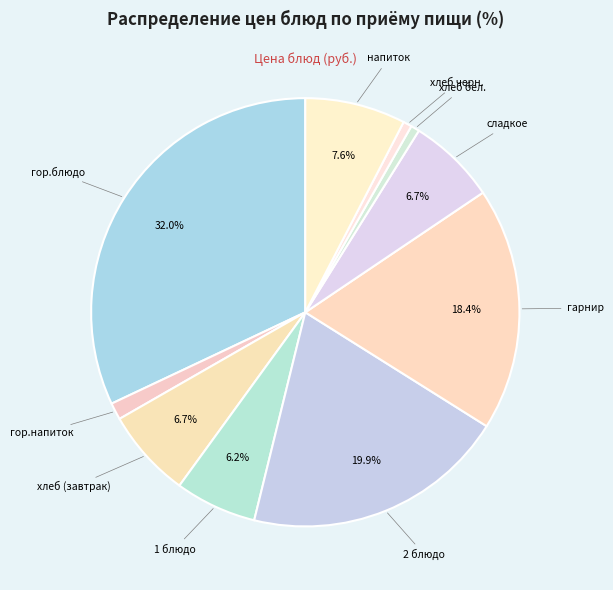

Does сладкое represent more than half of the total?

No